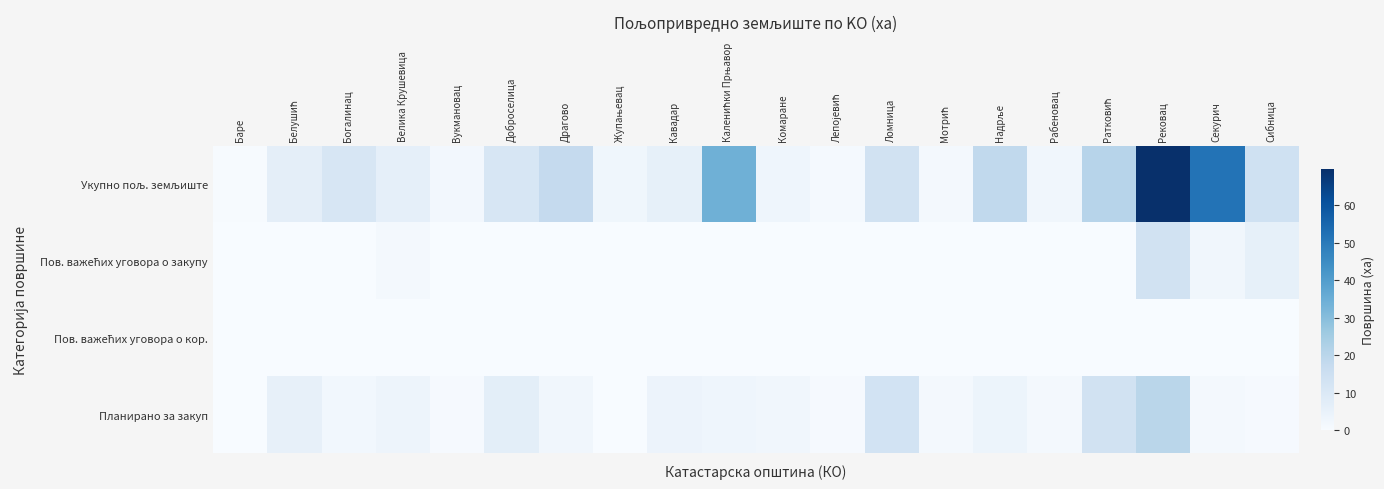

What is the total value across all series at Велика Крушевица?

10.8